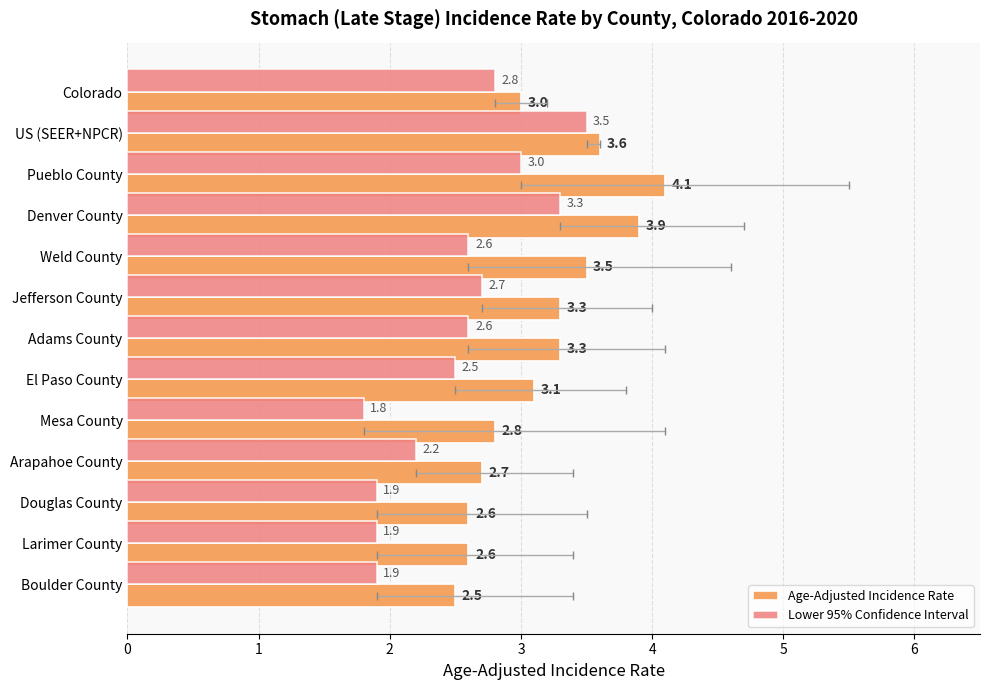

At how many categories does at least one series exceed 4?

1